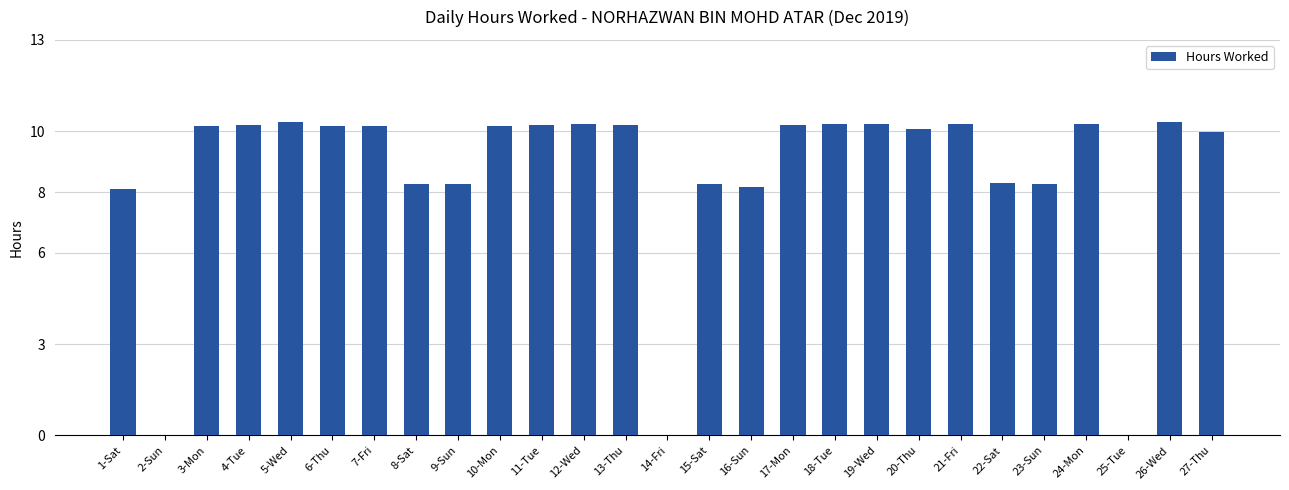

Read the value at 26-Wed.

10.3